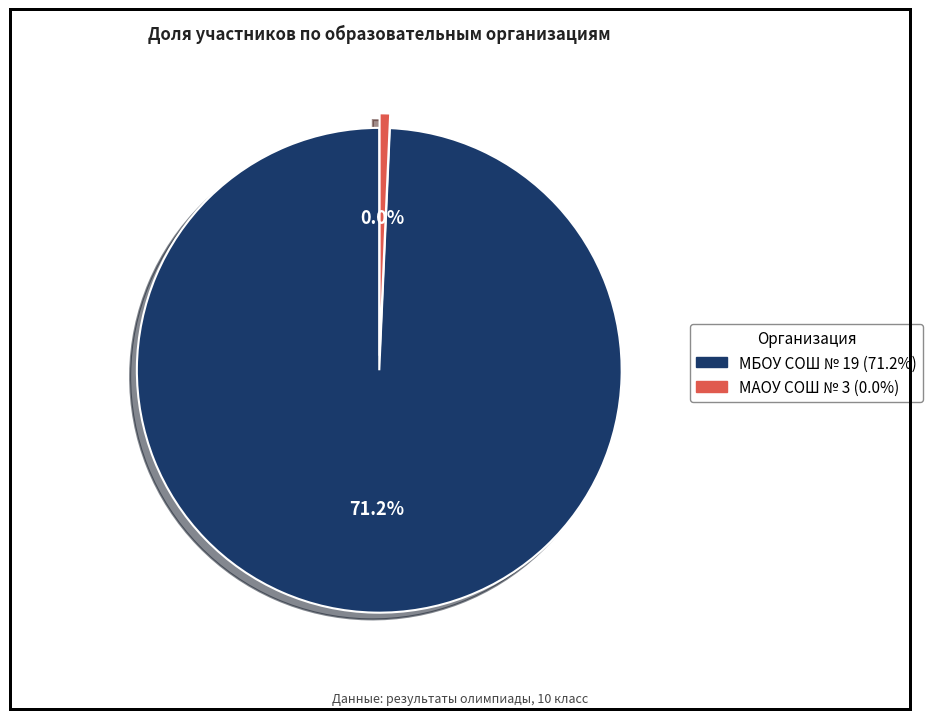

How many segments does this pie chart have?

2